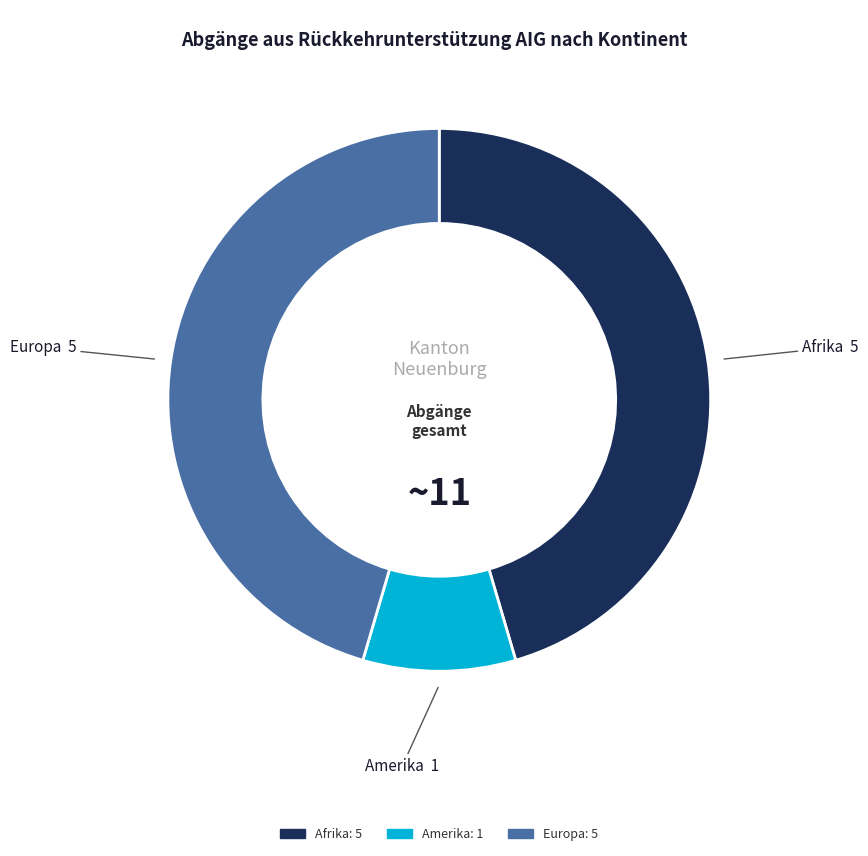

Is there a majority slice in this chart?

No